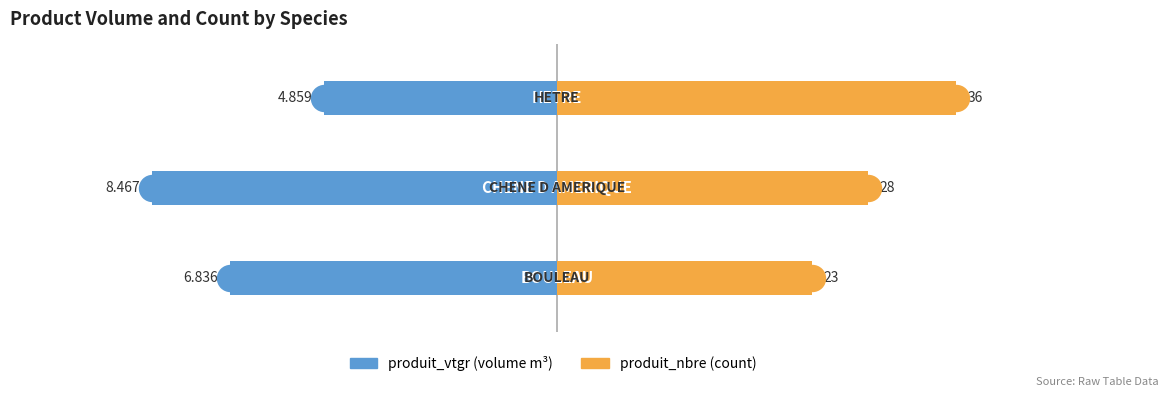

Is the value of produit_vtgr at 2 greater than the value of produit_nbre at 0?

No